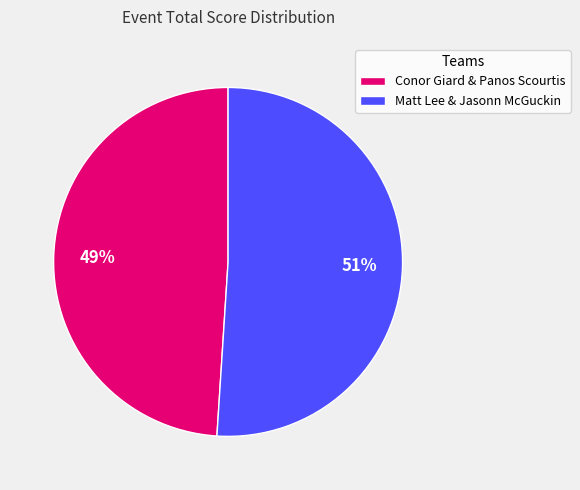

Is the sum of Matt Lee & Jasonn McGuckin and Conor Giard & Panos Scourtis greater than half?

Yes